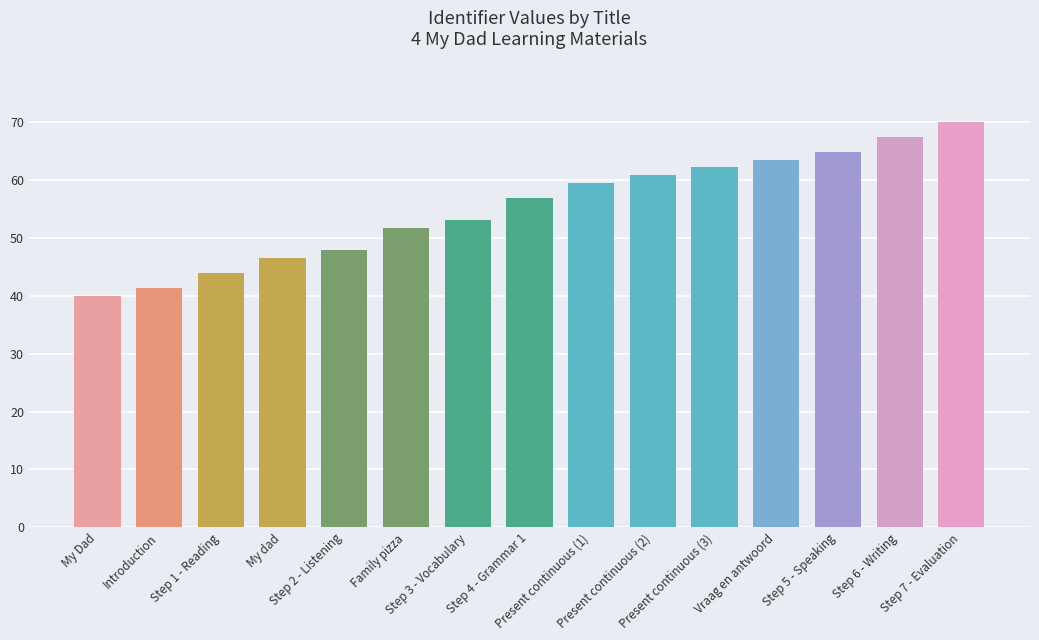

What is the sum of all values?

829.6